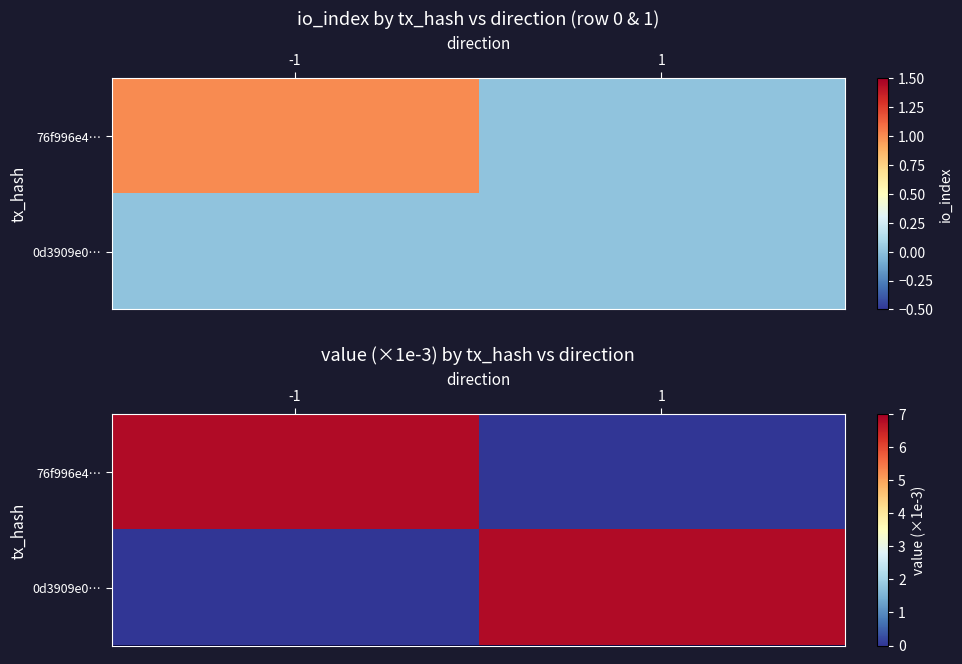

What is the highest value of the 0d3909e0… series?

6.8